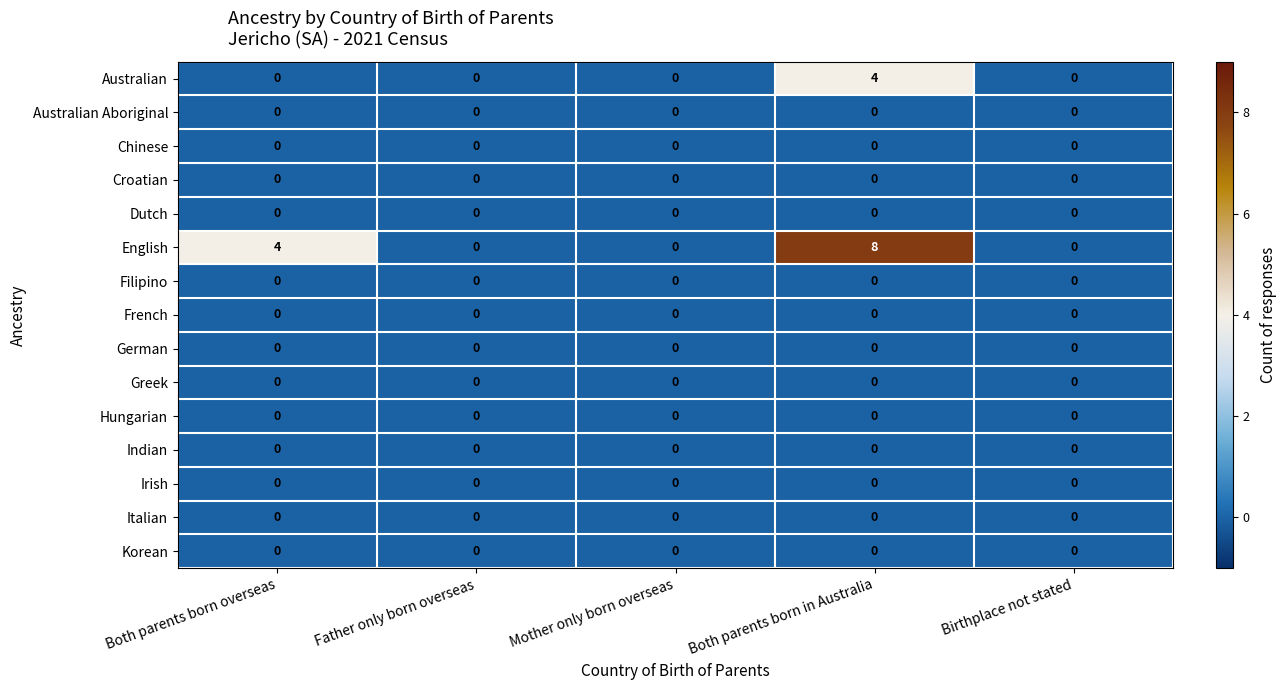

Which series has the widest spread of values?

English